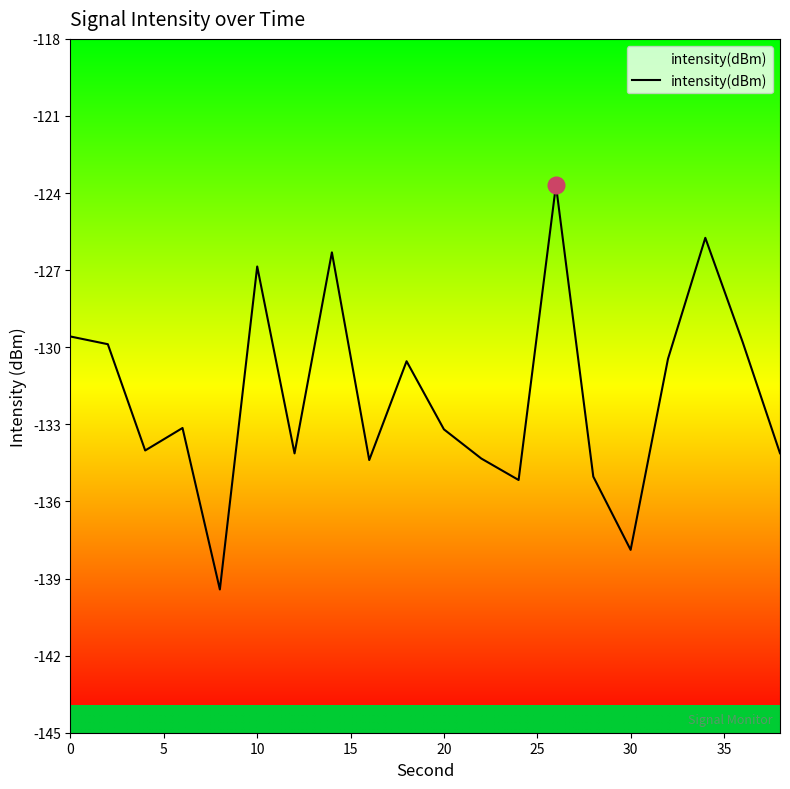

True or false: the data has more than 0 interior local peaks.

True